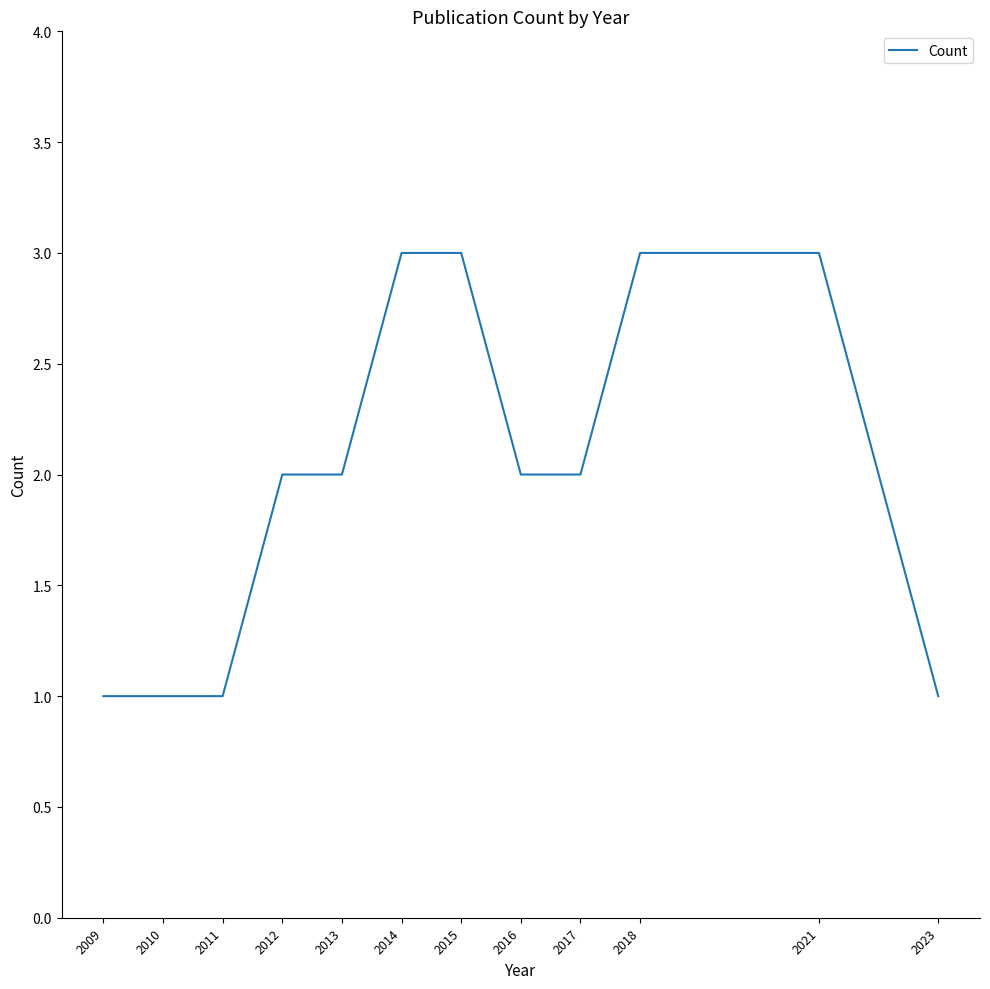

What is the greatest value displayed?

3